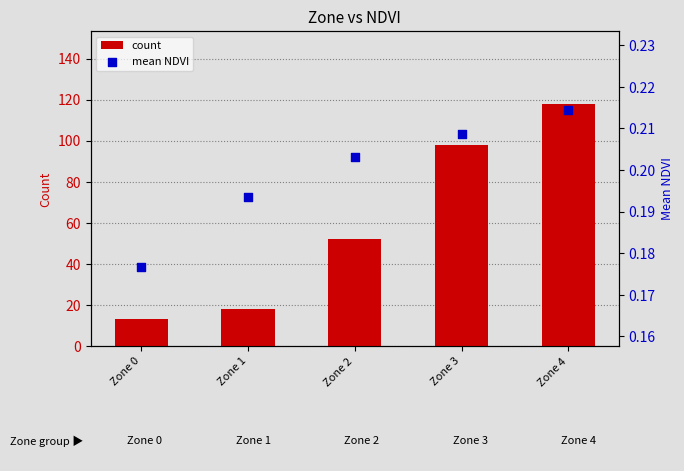

Which series has the largest total across all categories?

count